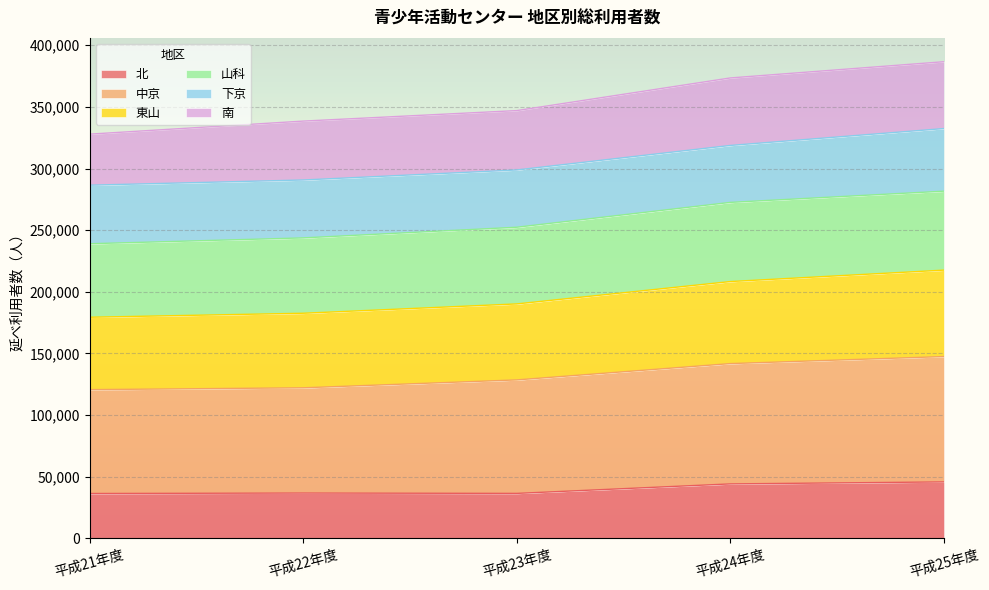

What is the label of the 2nd point from the left?

平成22年度